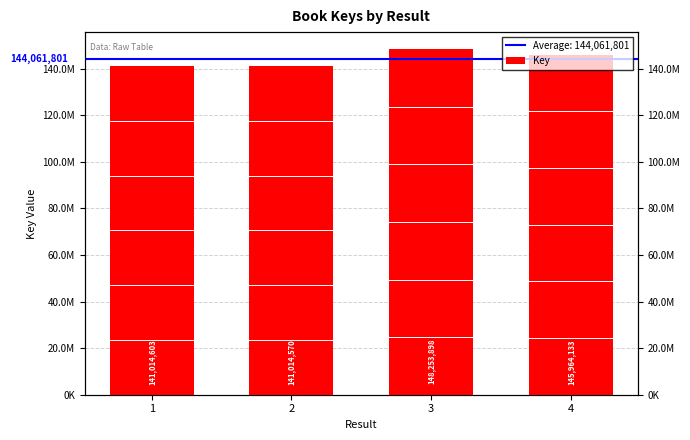

How many data points are less than 145964133?

2